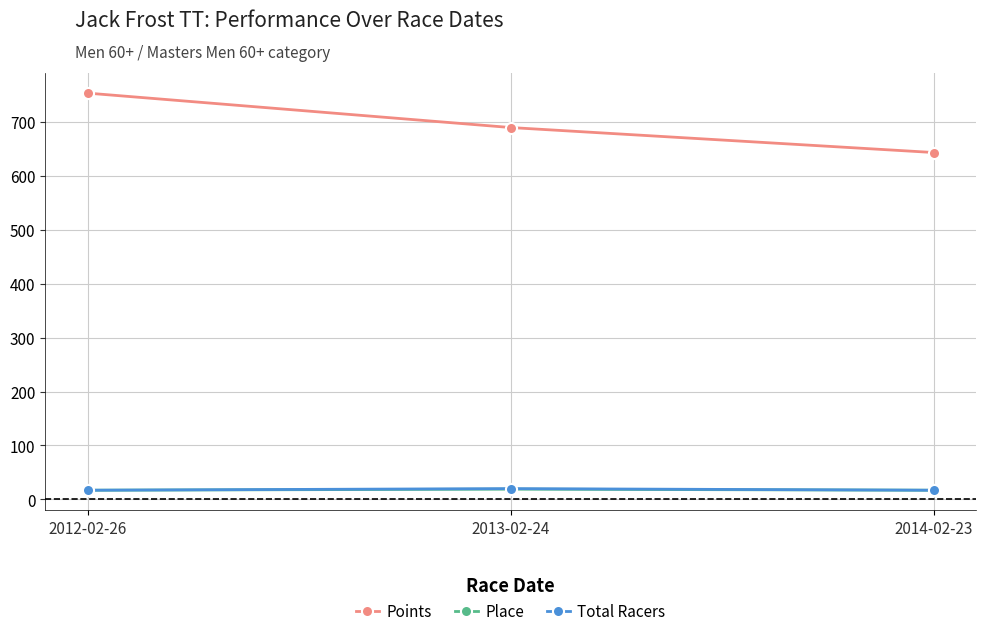

True or false: Points has a value of 1282.6 at 2012-02-26.

False